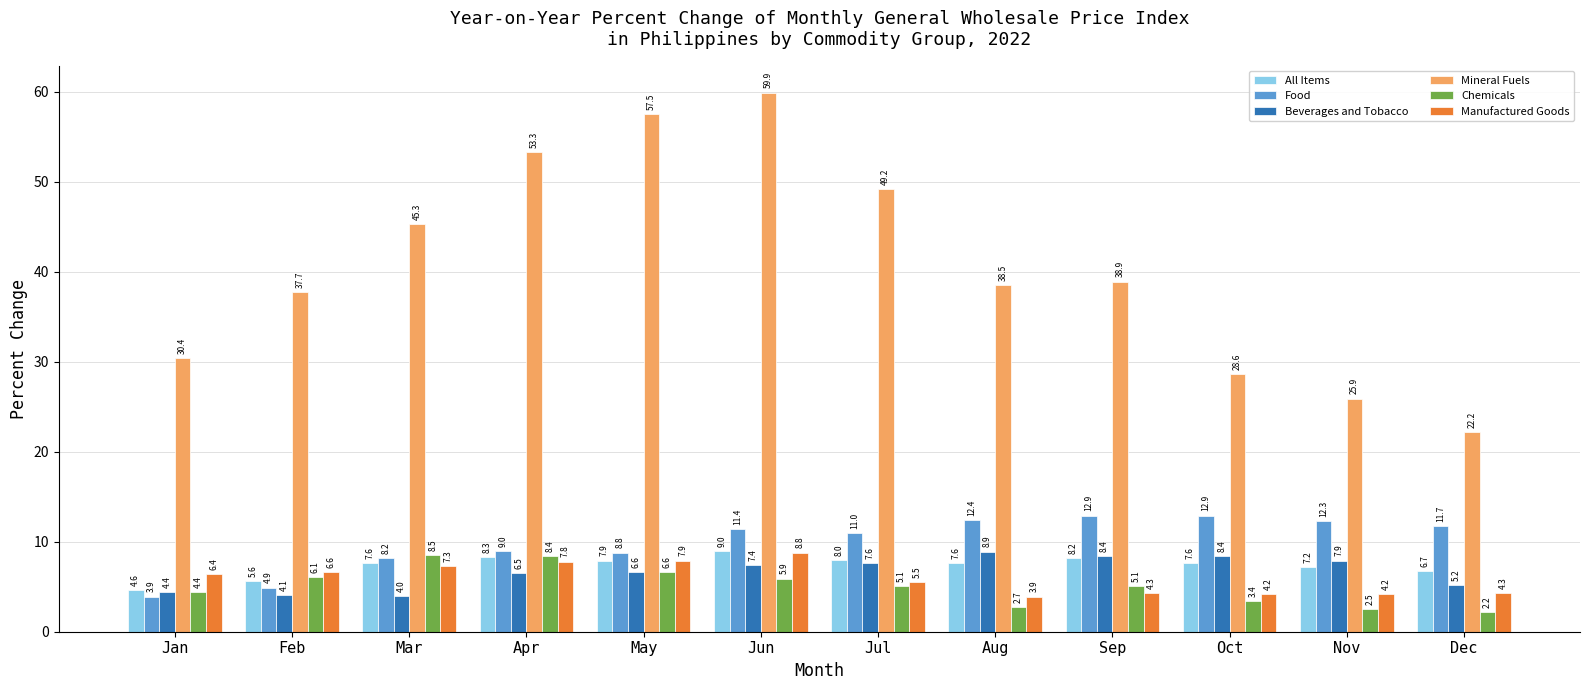

Which series has the largest total across all categories?

Mineral Fuels